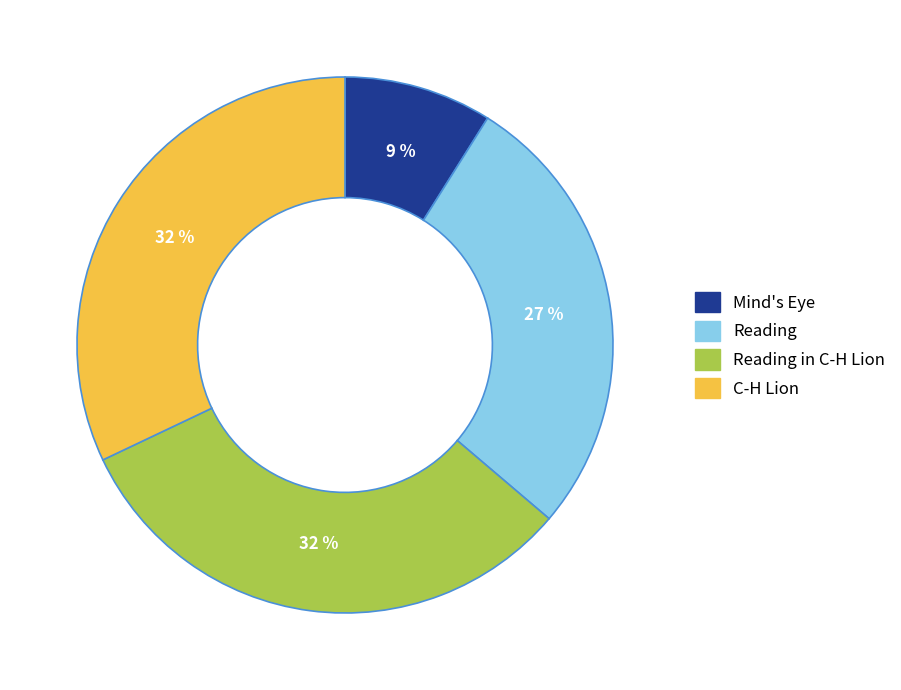

How many segments does this pie chart have?

4